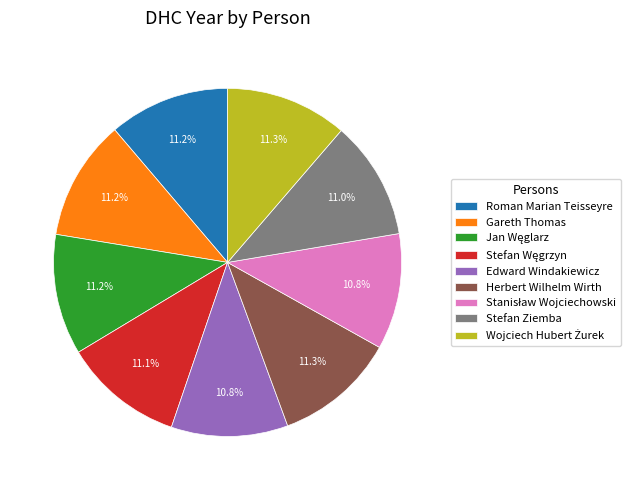

Is there a majority slice in this chart?

No